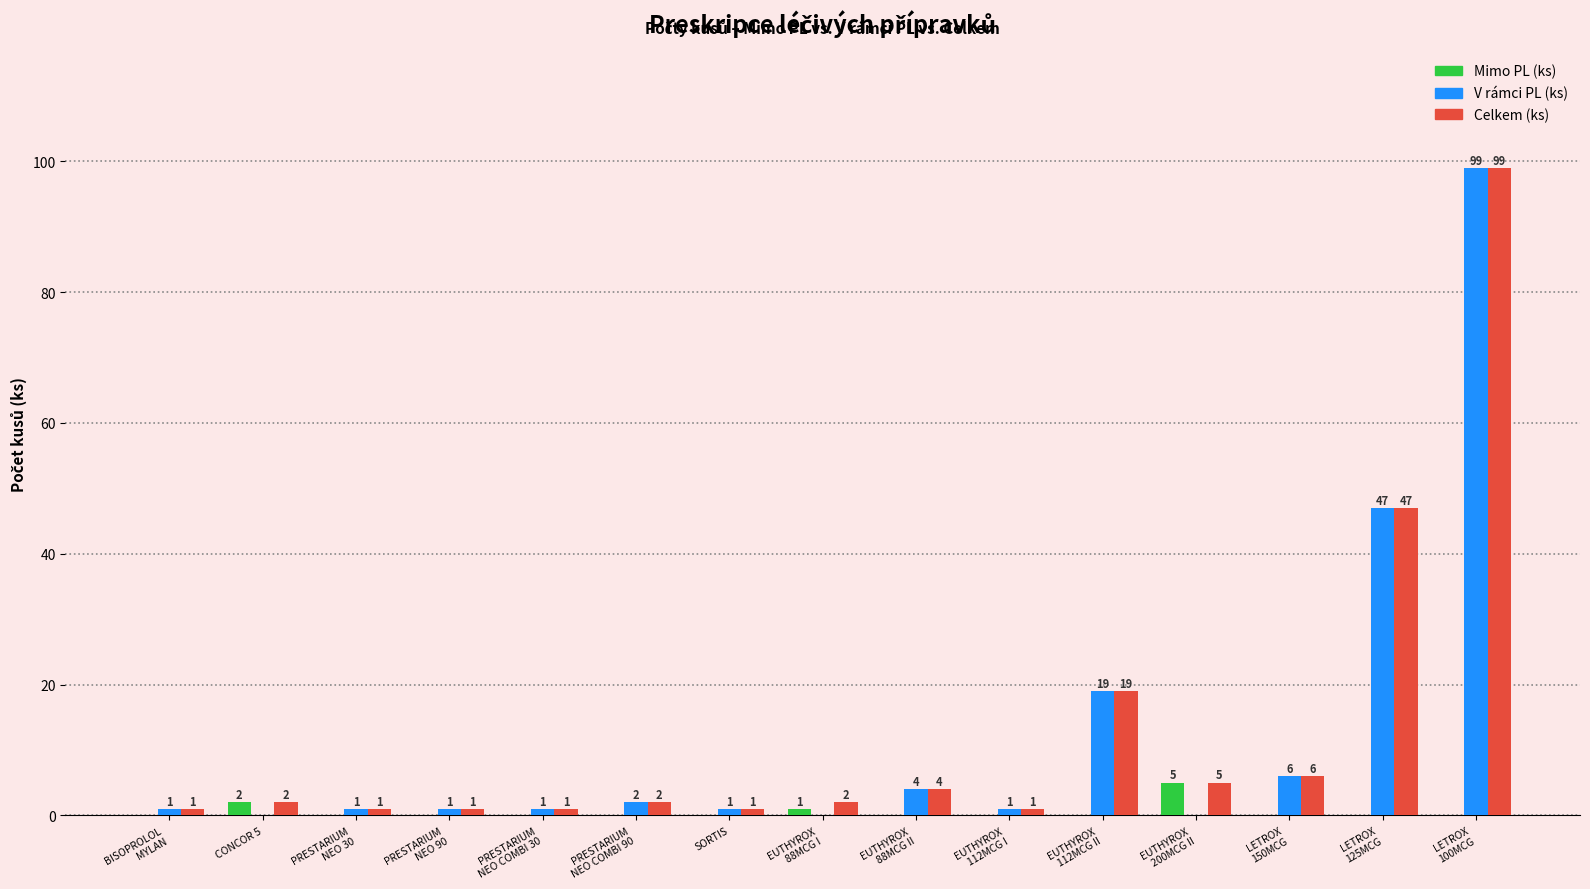

What is the maximum value for Mimo PL (ks)?

5